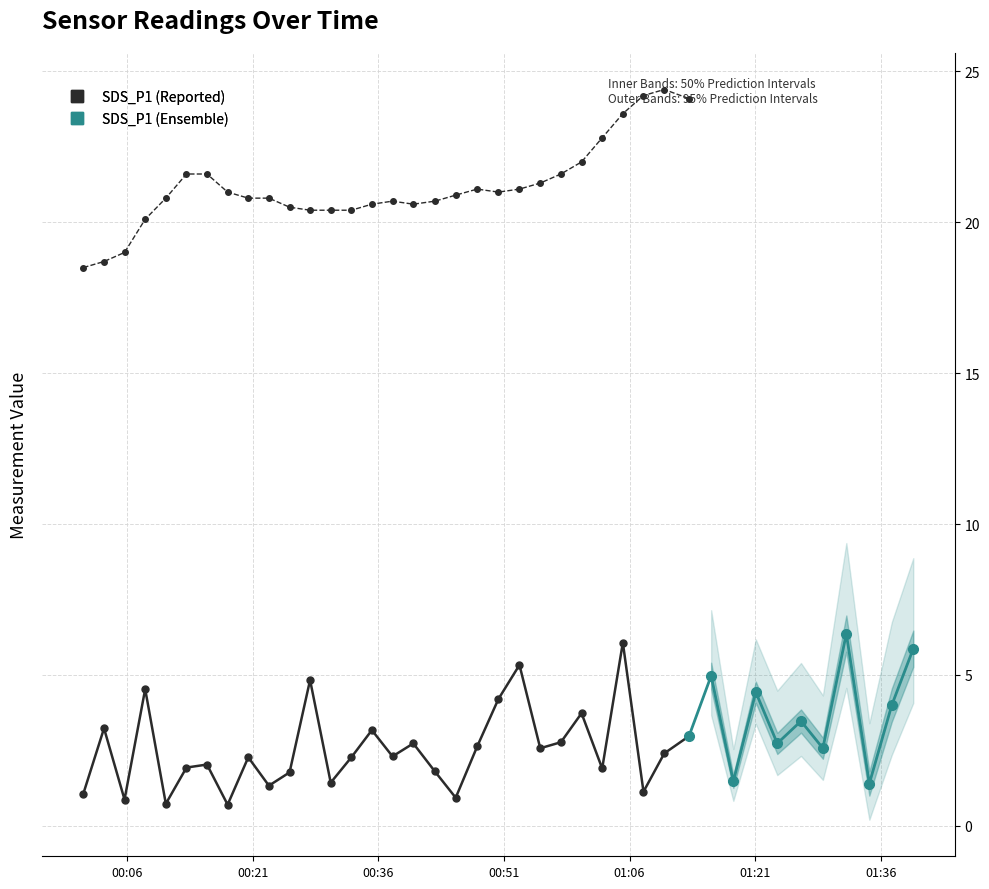

The value of SDS_P1 at 32 is 1.7. True or false?

False